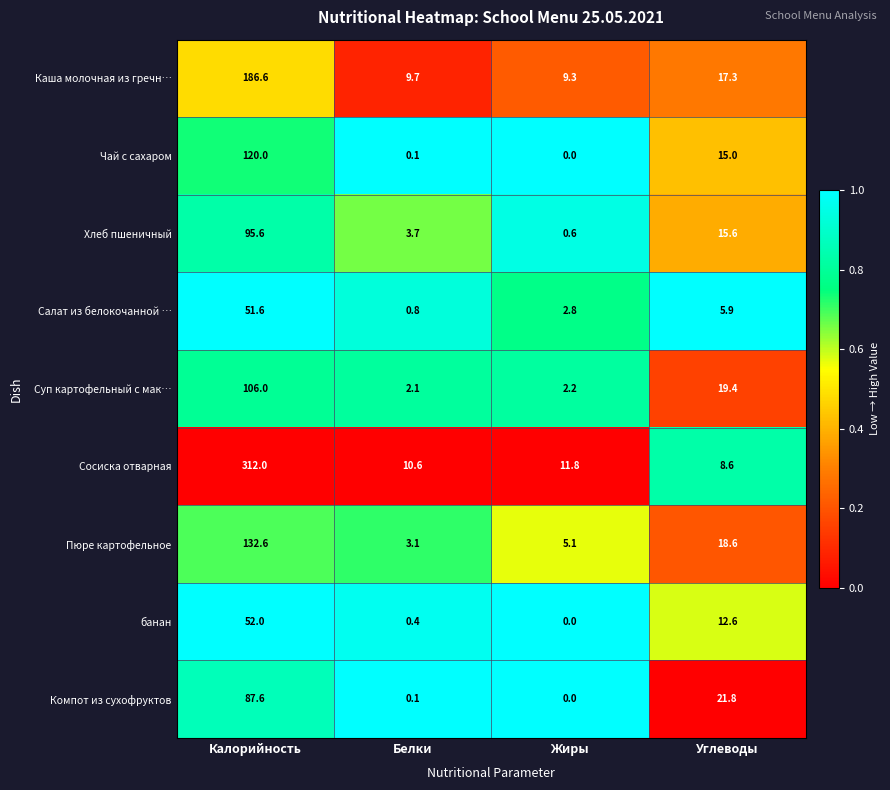

Which series has the largest total across all categories?

Сосиска отварная